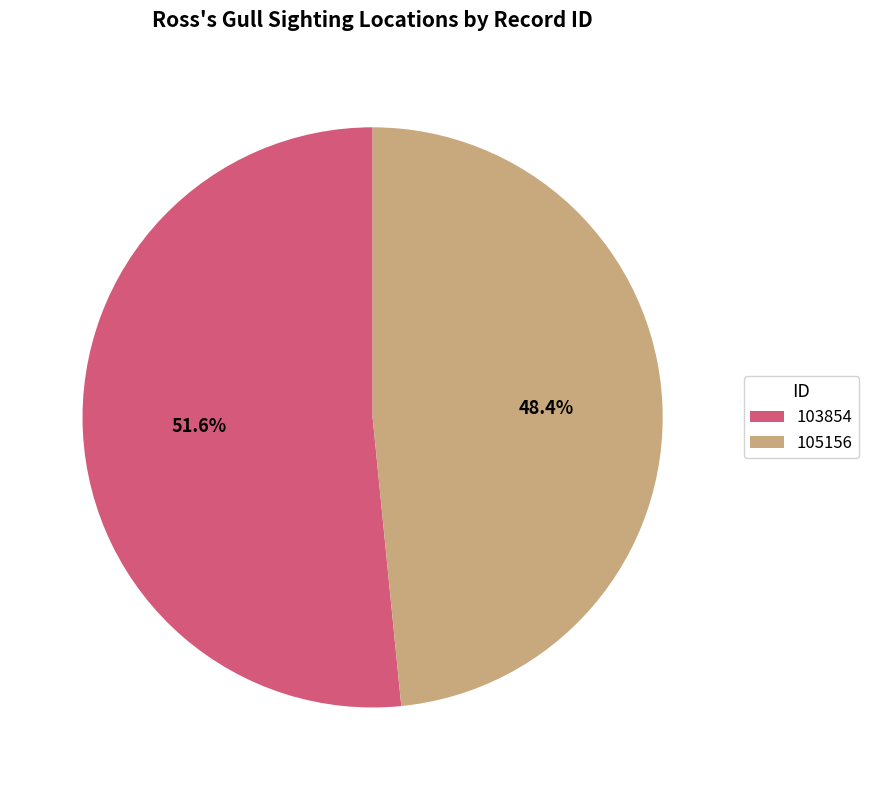

Is it true that 105156 is 37% of the pie?

False